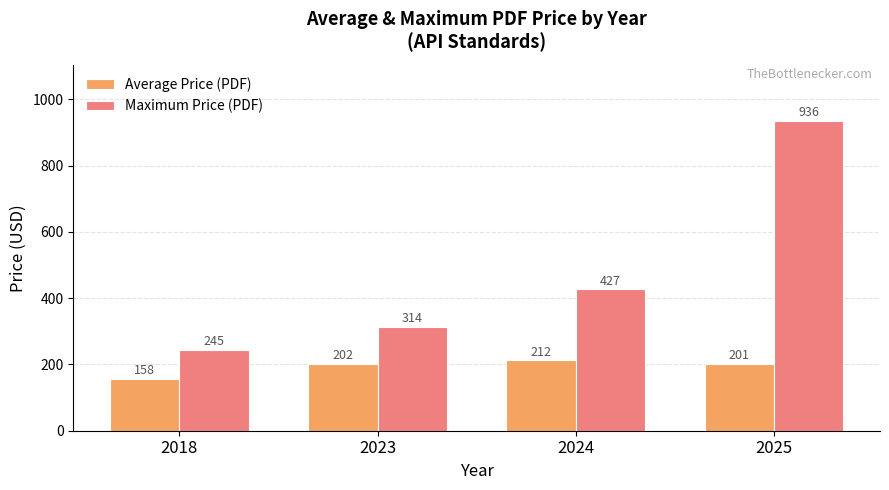

Read the Average Price (PDF) value at 2023.

202.0